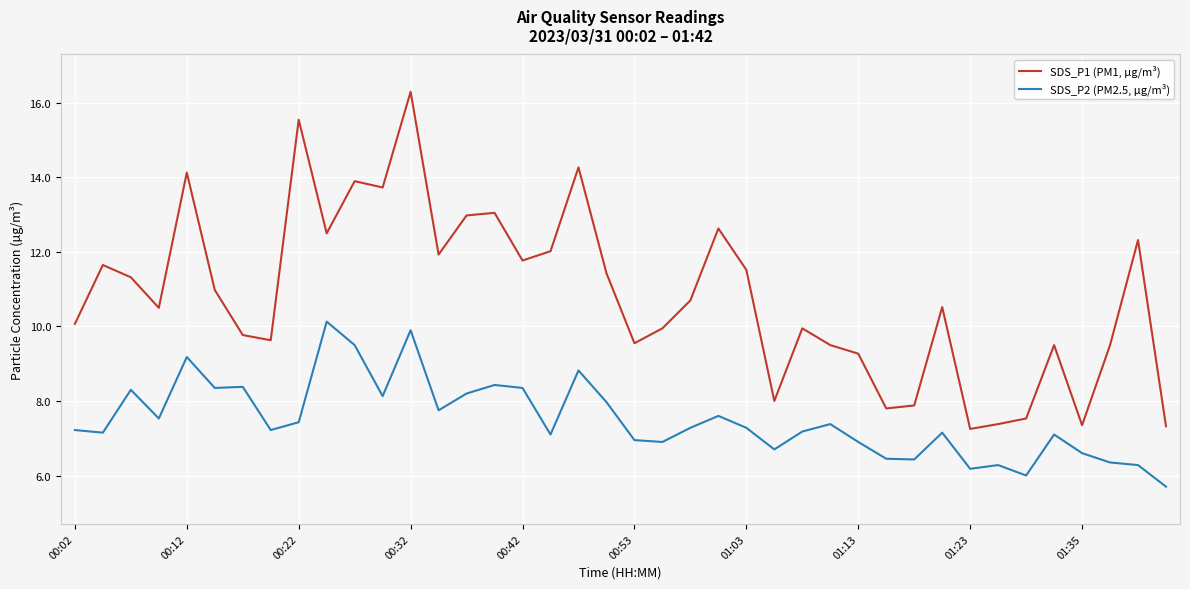

How many lines are shown in the chart?

2